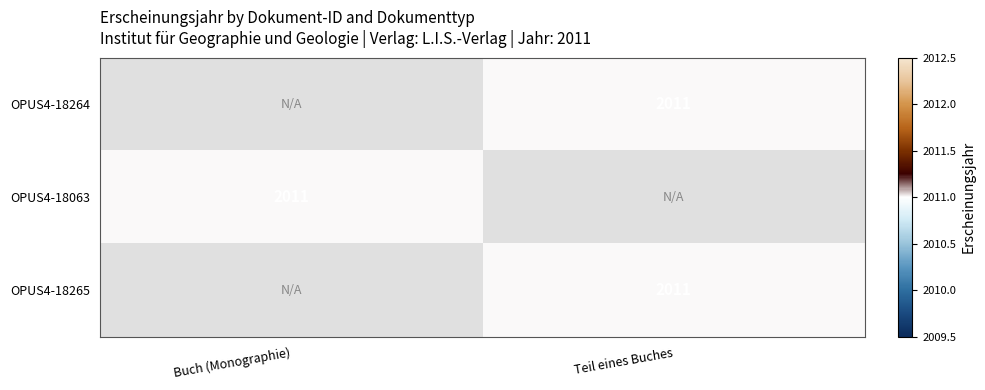

List the labels in order of OPUS4-18265 value, largest first.

Buch (Monographie), Teil eines Buches